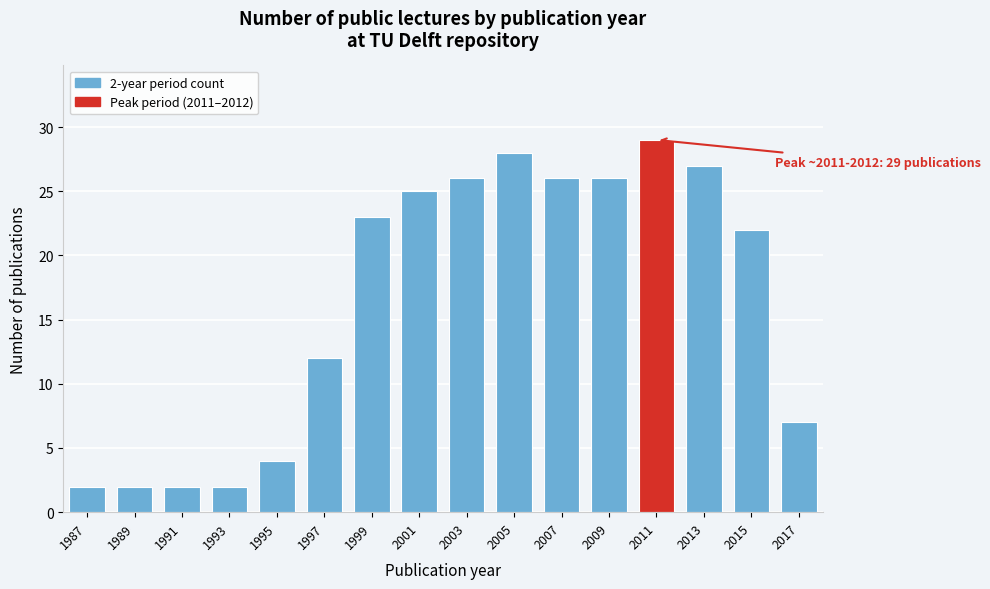

Reading left to right, list all the values displayed in this chart.

1987=2	1989=2	1991=2	1993=2	1995=4	1997=12	1999=23	2001=25	2003=26	2005=28	2007=26	2009=26	2011=29	2013=27	2015=22	2017=7